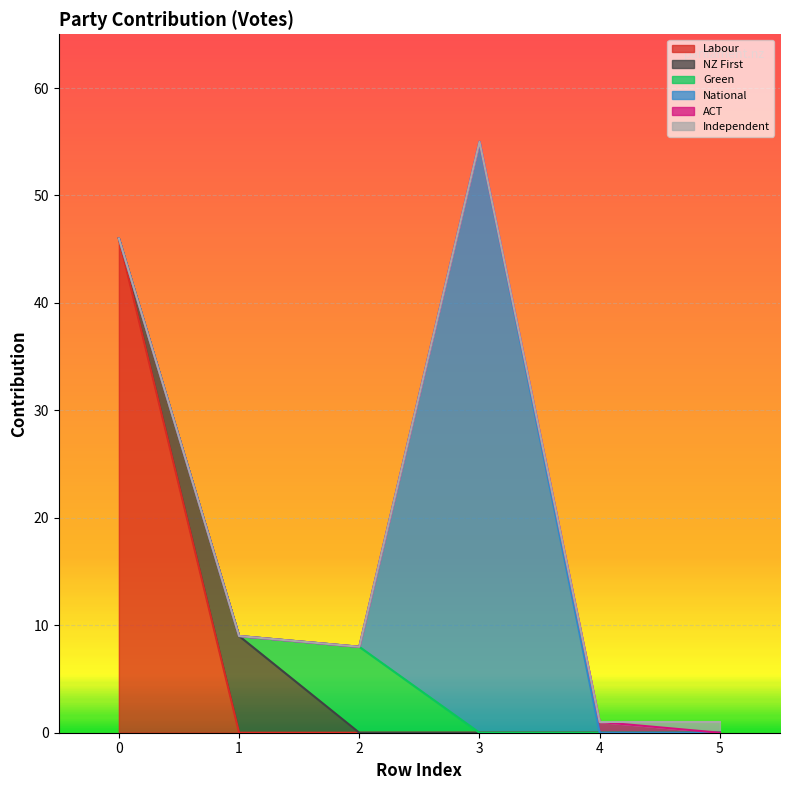

How many interior local peaks (higher than both neighbors) does the data have?

1